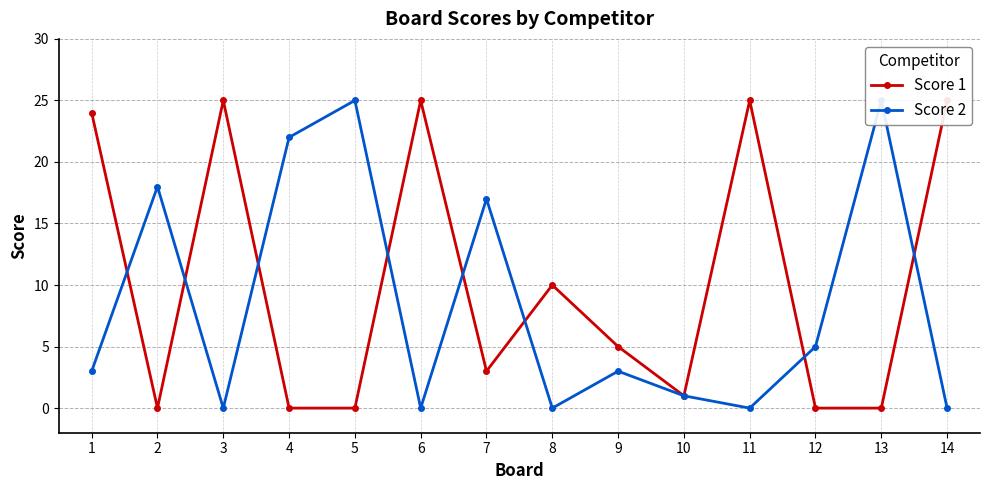

Does the chart display data point markers on the line(s)?

Yes